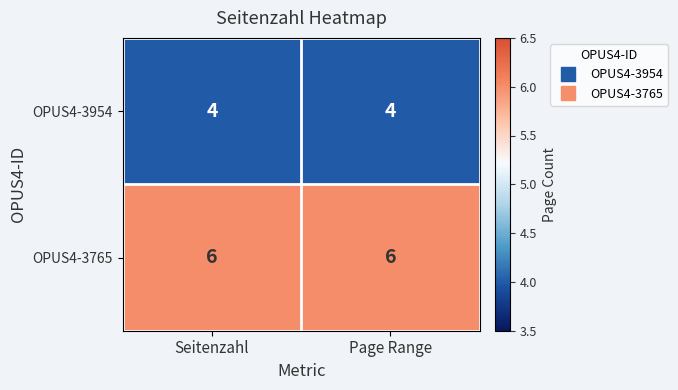

Is the value of OPUS4-3765 at Seitenzahl greater than the value of OPUS4-3954 at Page Range?

Yes